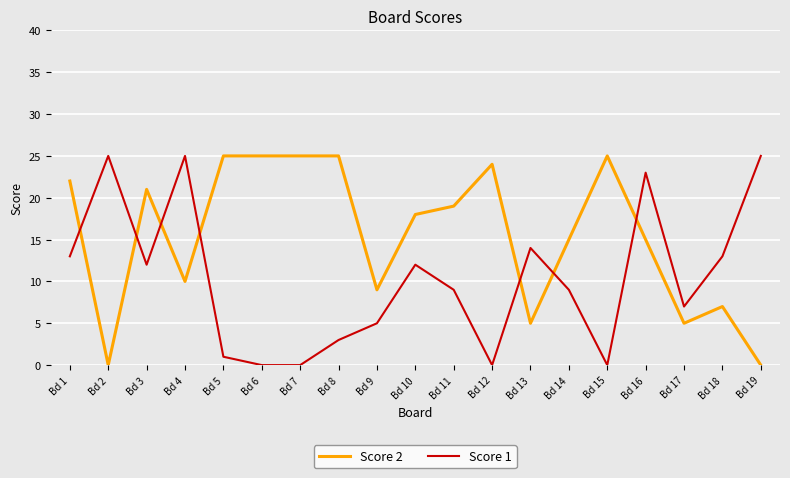

At which category is the sum across all series the highest?

Bd 16